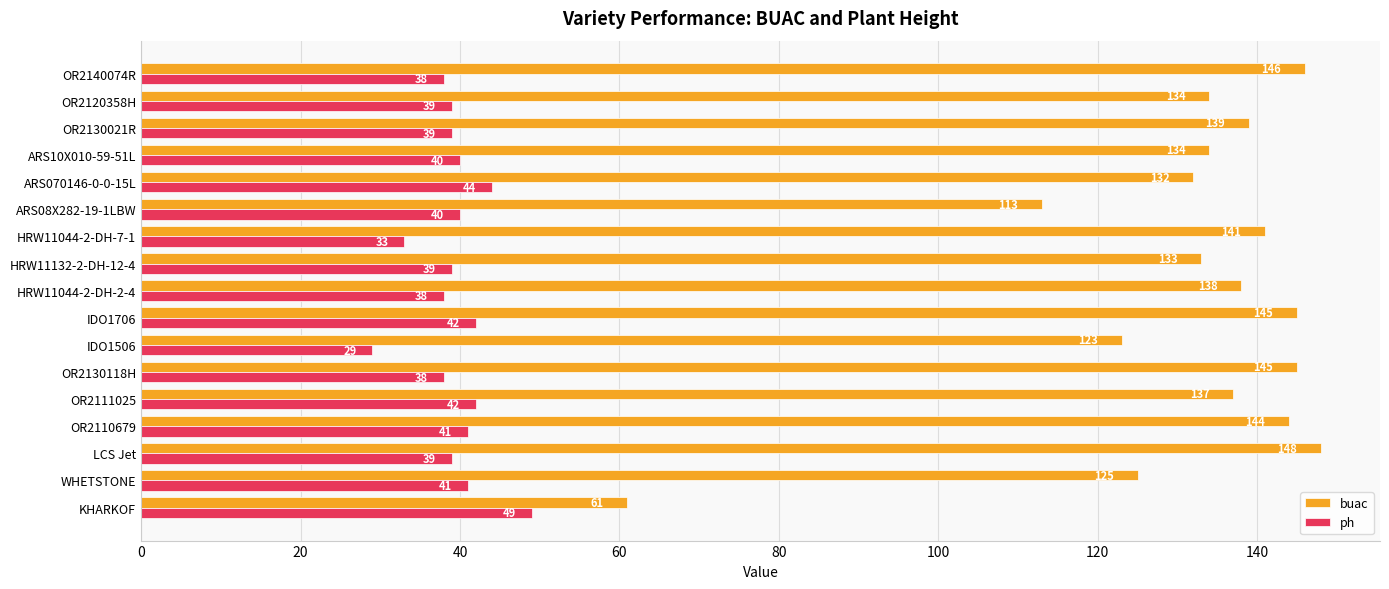

Which series has the largest total across all categories?

buac